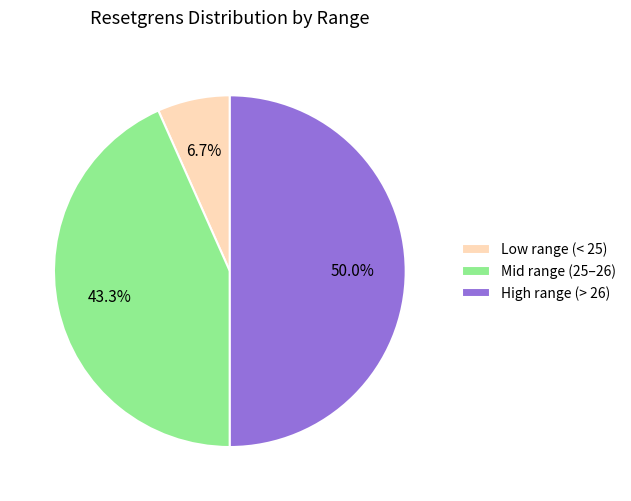

What is the ratio of the value at Mid range (25–26) to the value at High range (> 26)?

0.9